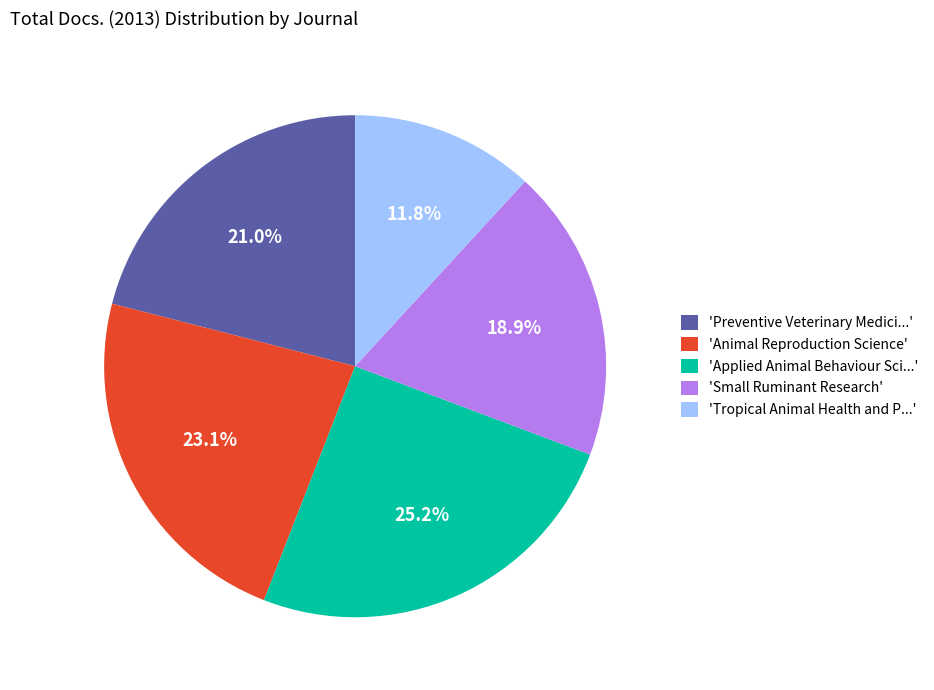

Which category has the smallest portion of the pie?

'Tropical Animal Health and P...'